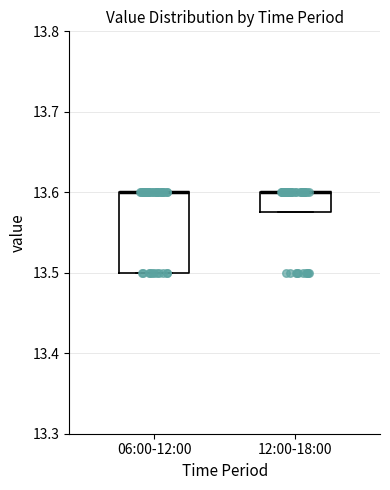

Comparing the boxes themselves (not the whiskers), which one is the tallest?

06:00-12:00